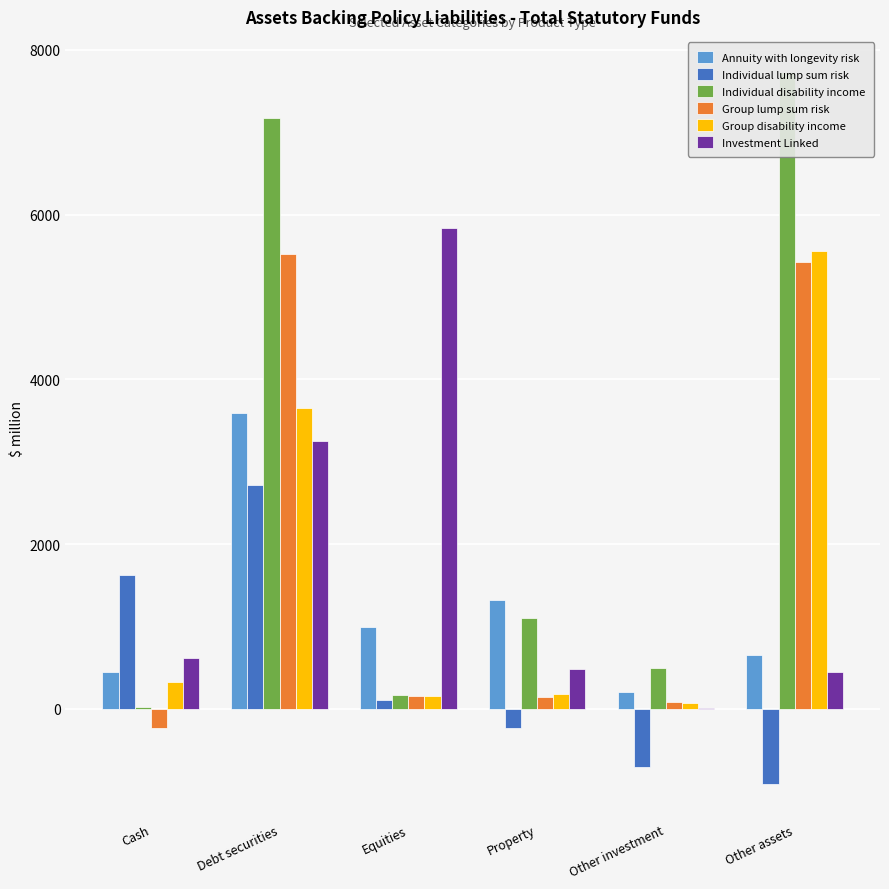

Where is Annuity with longevity risk nearest to the value 1899?

Property